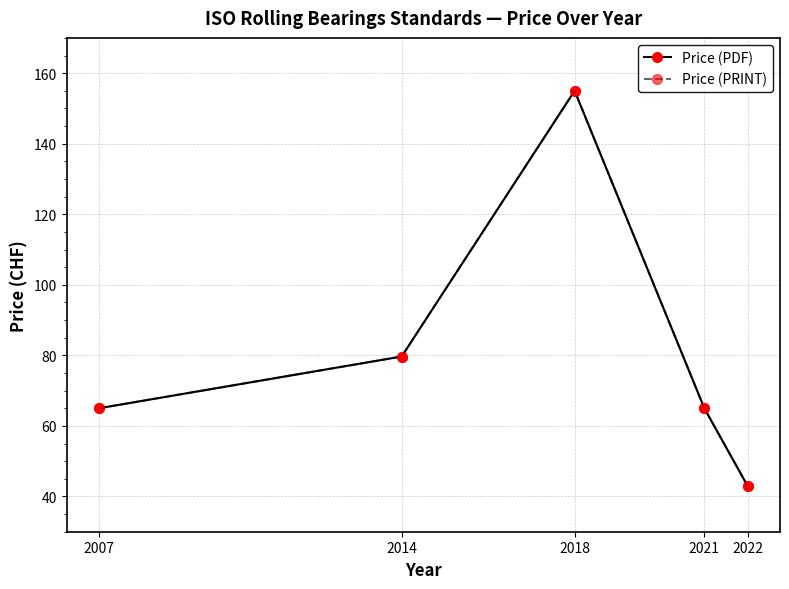

Does the chart display data point markers on the line(s)?

Yes